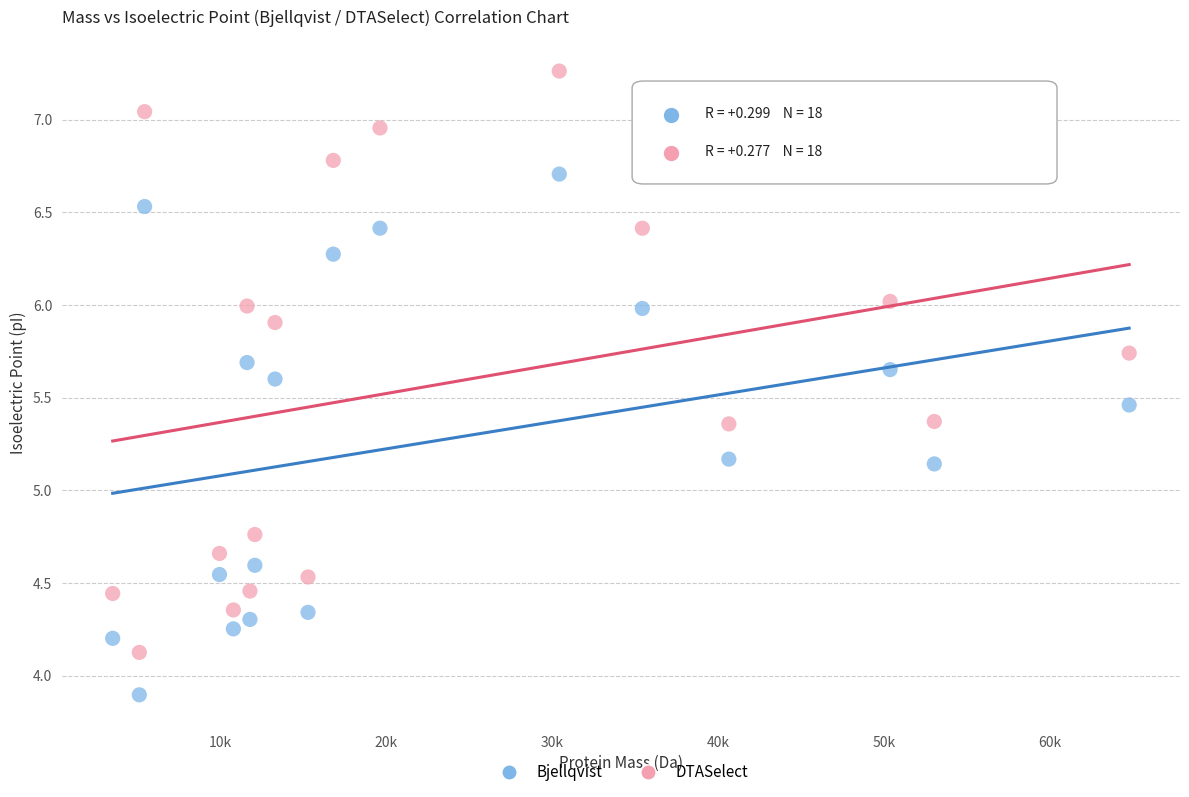

Which series has the largest Y range (max minus min)?

DTASelect